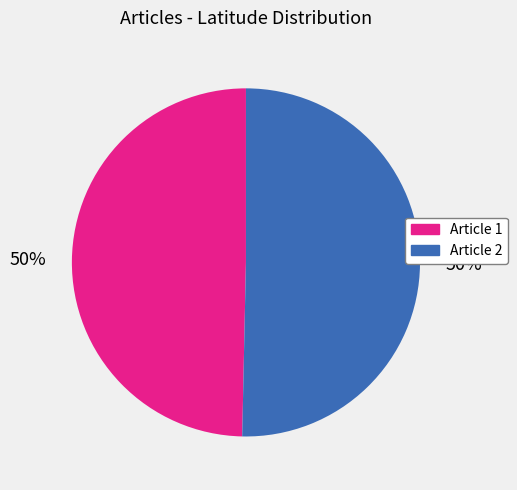

To the nearest percent, what is the average slice percentage?

50%